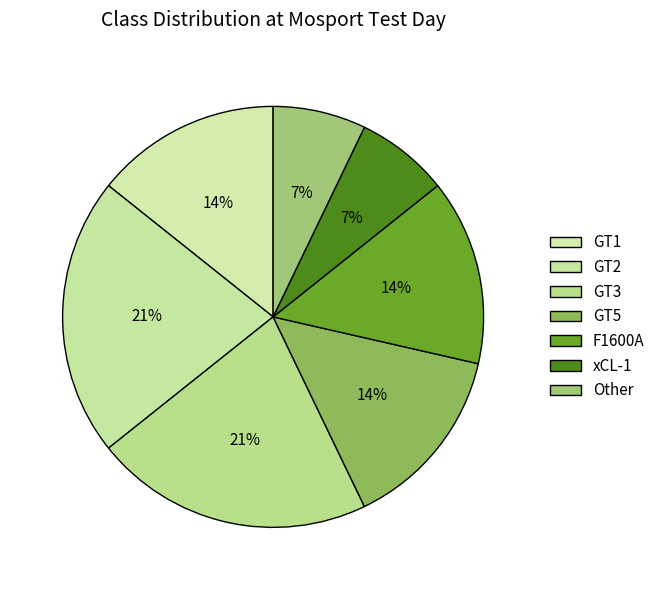

How many segments does this pie chart have?

7